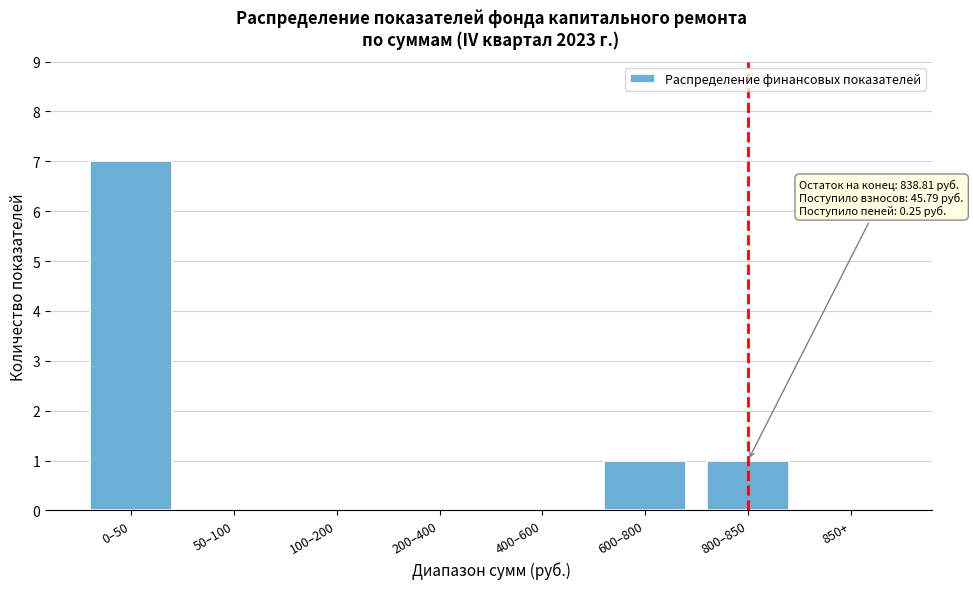

Reading right to left, transcribe all the data shown in this chart.

850+=0	800–850=1	600–800=1	400–600=0	200–400=0	100–200=0	50–100=0	0–50=7